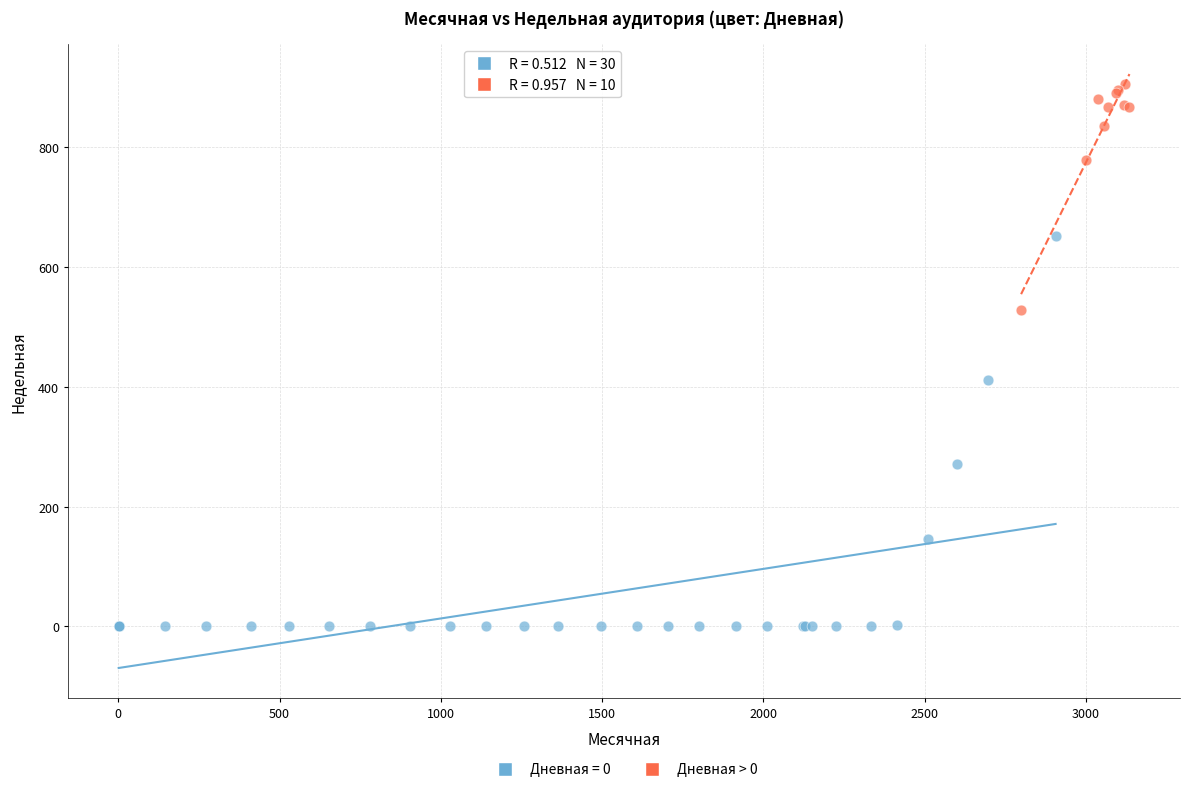

Which series reaches the minimum Y coordinate?

Дневная = 0